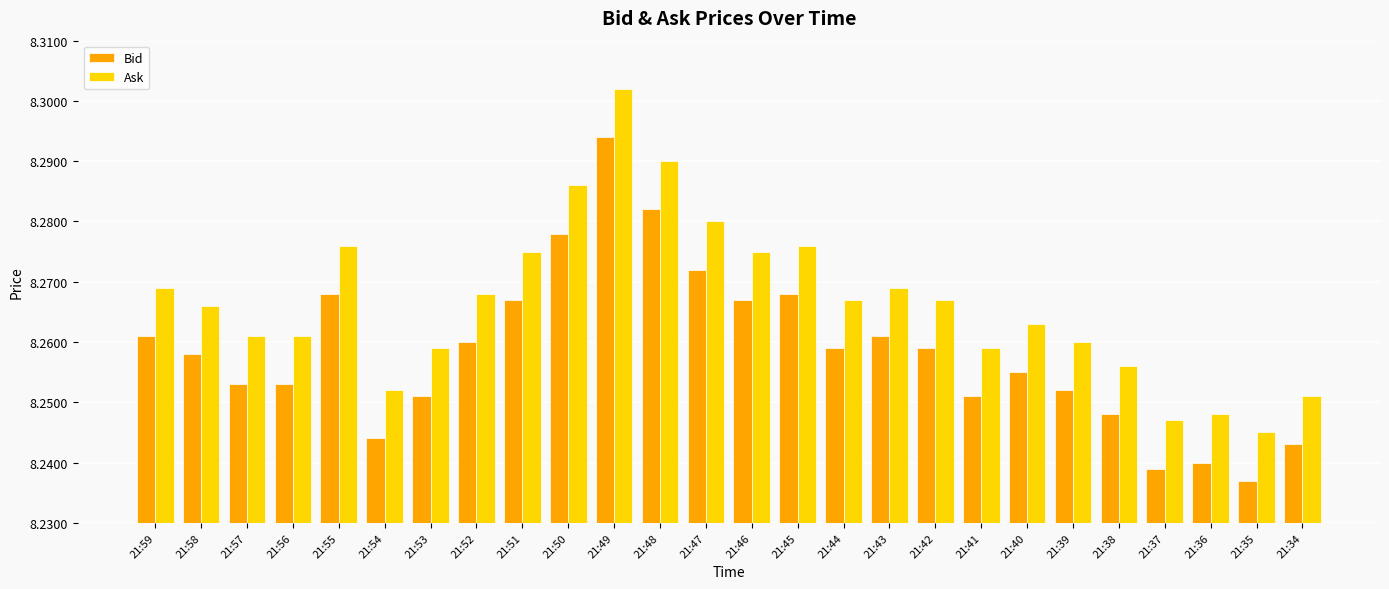

Does the chart contain any negative values?

No